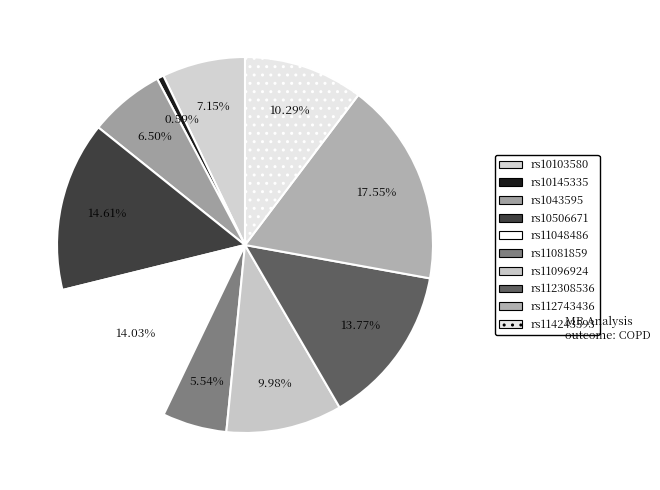

How much of the chart is everything except rs11048486?

86.0%